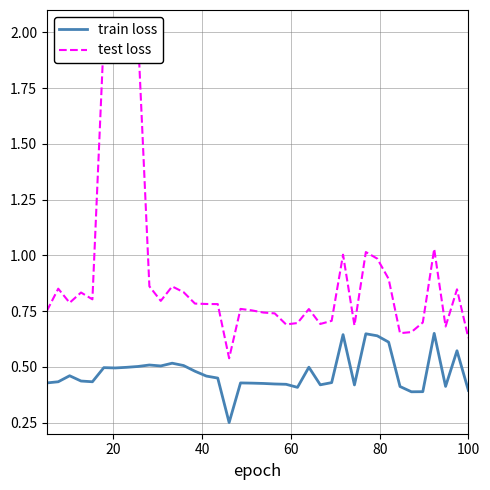

What is the average value of the test loss series?

0.9